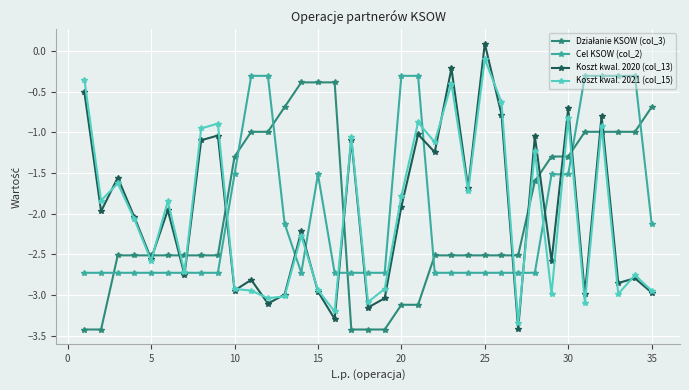

Which series has the largest range (max minus min)?

Koszt kwal. 2020 (col_13)